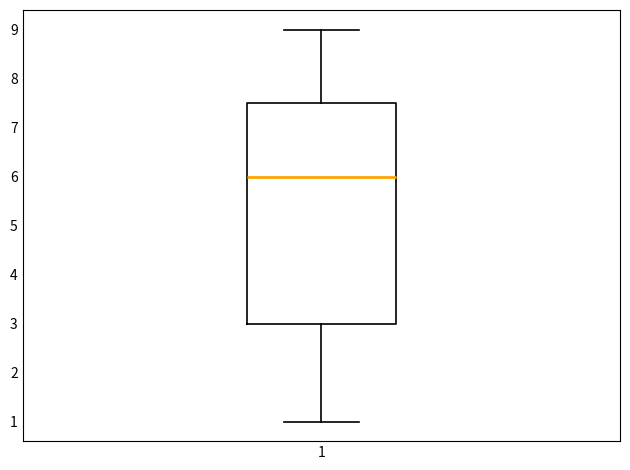

Read this box plot against the y-axis: the position of the median line, the range covered by the box, and the ends of both whiskers. The values are not printed on the chart, so give them approximately, as read against the axis.

median 6.0, box 3.0 to 7.5, whiskers 1.0 to 9.0